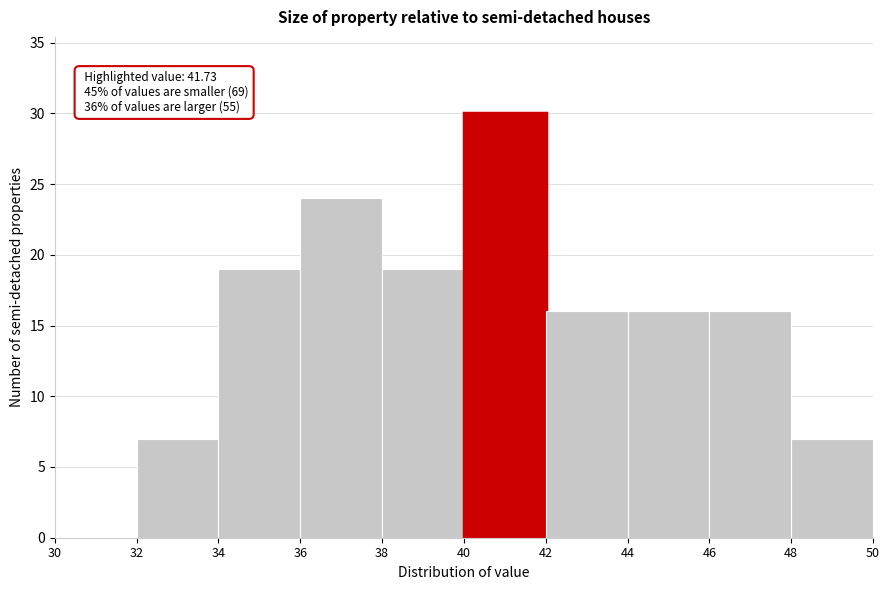

Which range on the x-axis has the tallest bar?

40 to 42